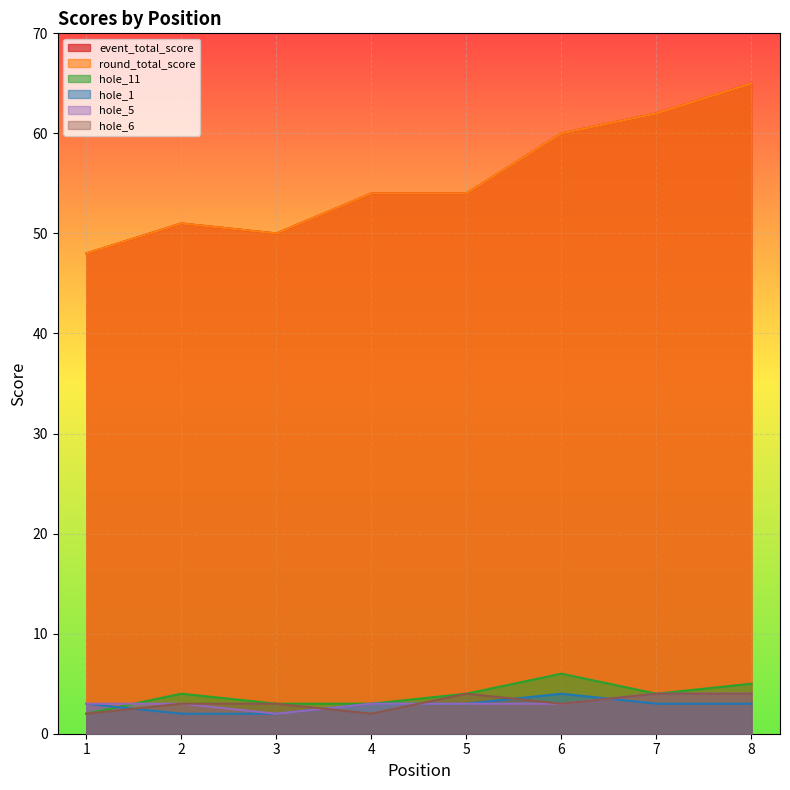

Reading left to right, transcribe all the data shown in this chart.

event_total_score: 1=48	2=51	3=50	4=54	5=54	6=60	7=62	8=65
round_total_score: 1=48	2=51	3=50	4=54	5=54	6=60	7=62	8=65
hole_11: 1=2	2=4	3=3	4=3	5=4	6=6	7=4	8=5
hole_1: 1=3	2=2	3=2	4=3	5=3	6=4	7=3	8=3
hole_5: 1=3	2=3	3=2	4=3	5=3	6=3	7=4	8=4
hole_6: 1=2	2=3	3=3	4=2	5=4	6=3	7=4	8=4